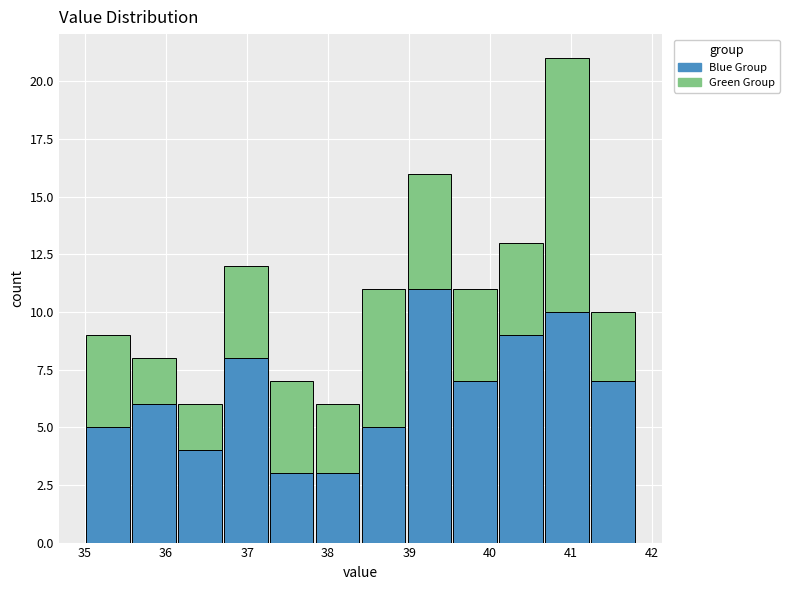

Which range on the x-axis has the tallest stacked bar (by total height)?

40.7 to 41.2